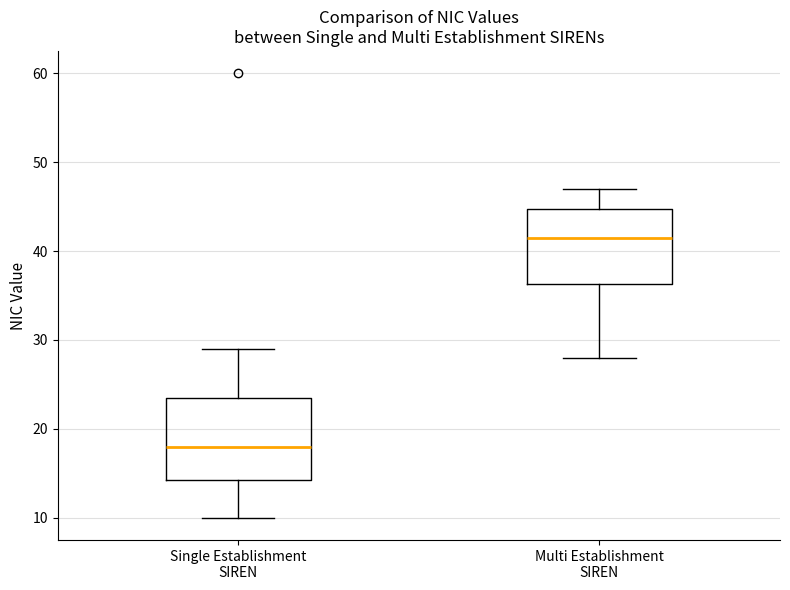

Reading left to right, transcribe this box plot: for each box, give where its median line is, the range the box spans, and where its two whiskers end, as read against the y-axis. The values are not printed on the chart, so give them approximately, as read against the axis.

Single Establishment SIREN: median 18, box 14 to 24, whiskers 10 to 29
Multi Establishment SIREN: median 42, box 36 to 45, whiskers 28 to 47